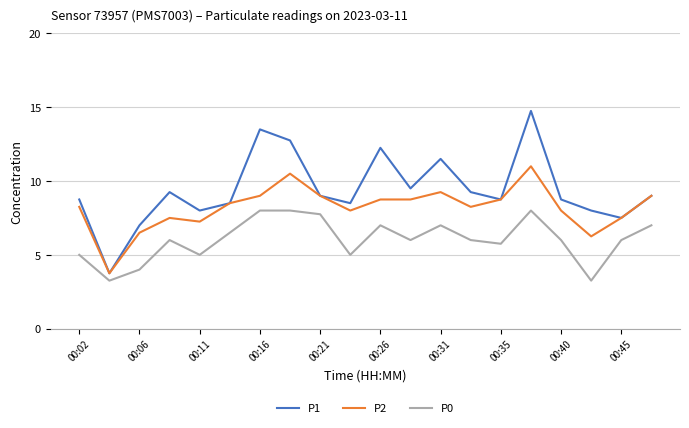

Rank the series by their maximum value, from lowest to highest.

P0, P2, P1